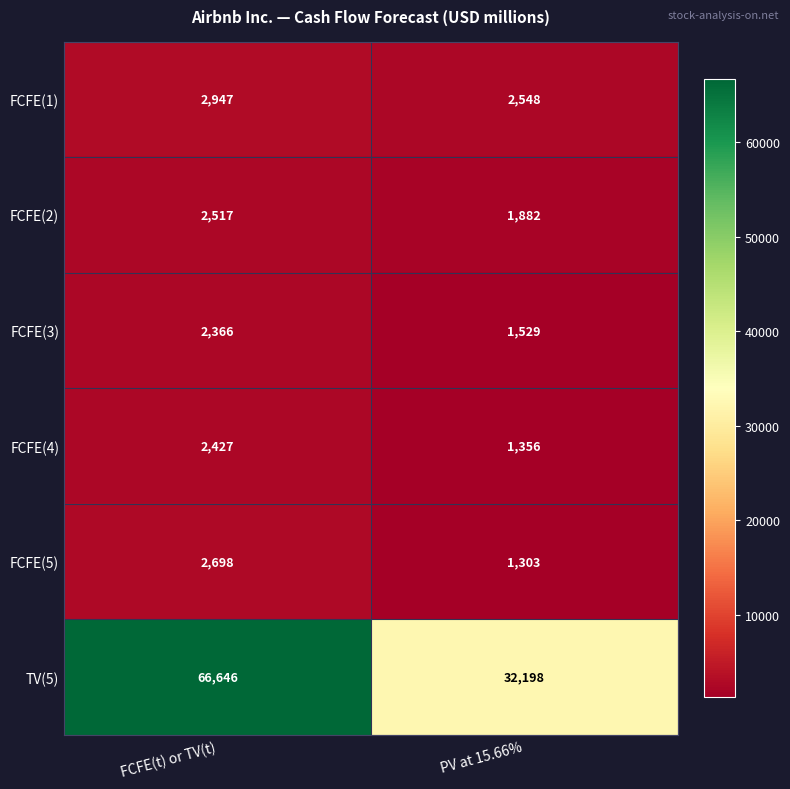

Reading right to left, transcribe all the data shown in this chart.

FCFE(1): 2548	2947
FCFE(2): 1882	2517
FCFE(3): 1529	2366
FCFE(4): 1356	2427
FCFE(5): 1303	2698
TV(5): 32198	66646